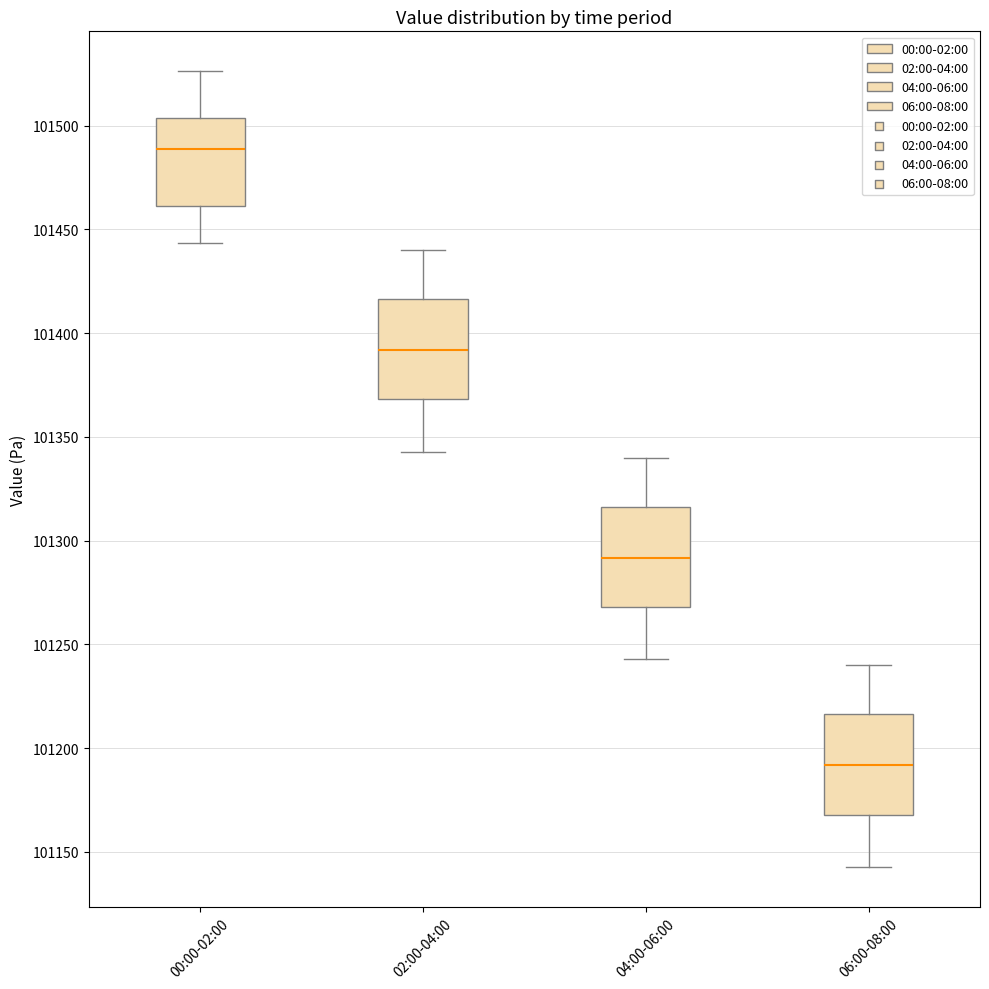

Reading left to right, read every box against the y-axis: the position of its median line, the range the box covers, and the ends of its whiskers. The values are not printed on the chart, so give them approximately, as read against the axis.

00:00-02:00: median 101490, box 101460 to 101505, whiskers 101445 to 101525
02:00-04:00: median 101390, box 101370 to 101415, whiskers 101345 to 101440
04:00-06:00: median 101290, box 101270 to 101315, whiskers 101245 to 101340
06:00-08:00: median 101190, box 101170 to 101215, whiskers 101145 to 101240